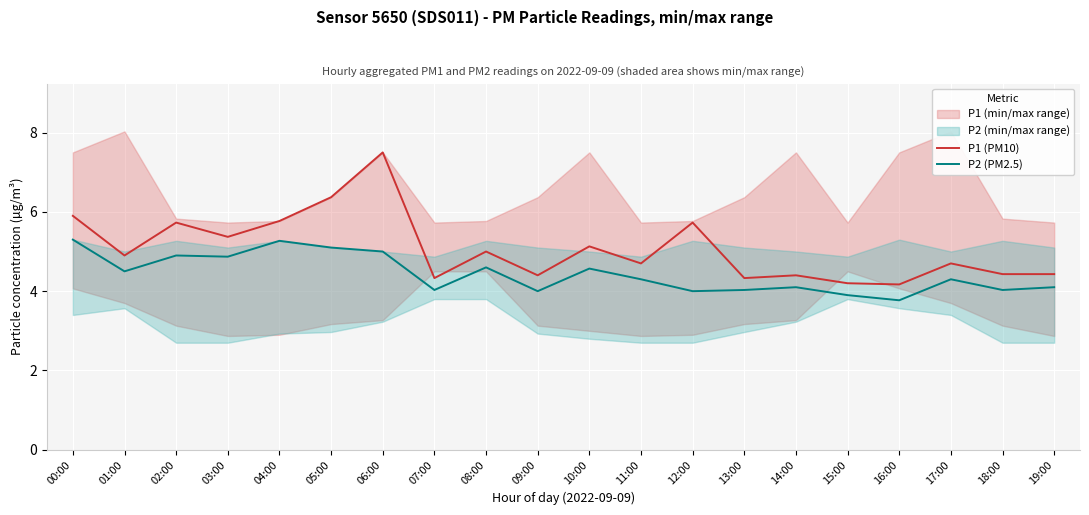

True or false: P1 (PM10) and P2 (PM2.5) intersect in this chart.

False